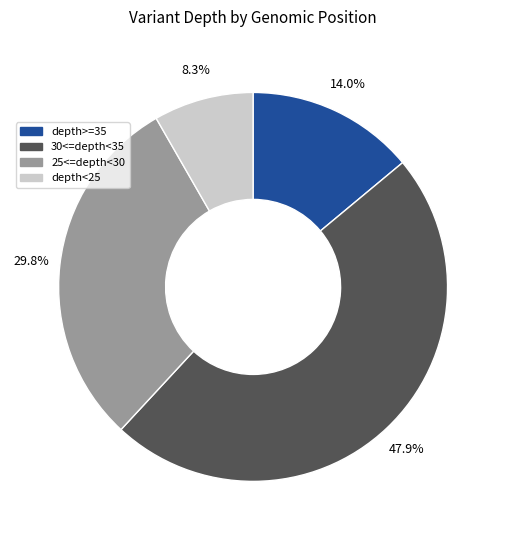

What percentage do 30<=depth<35 and 25<=depth<30 together represent?

77.7%